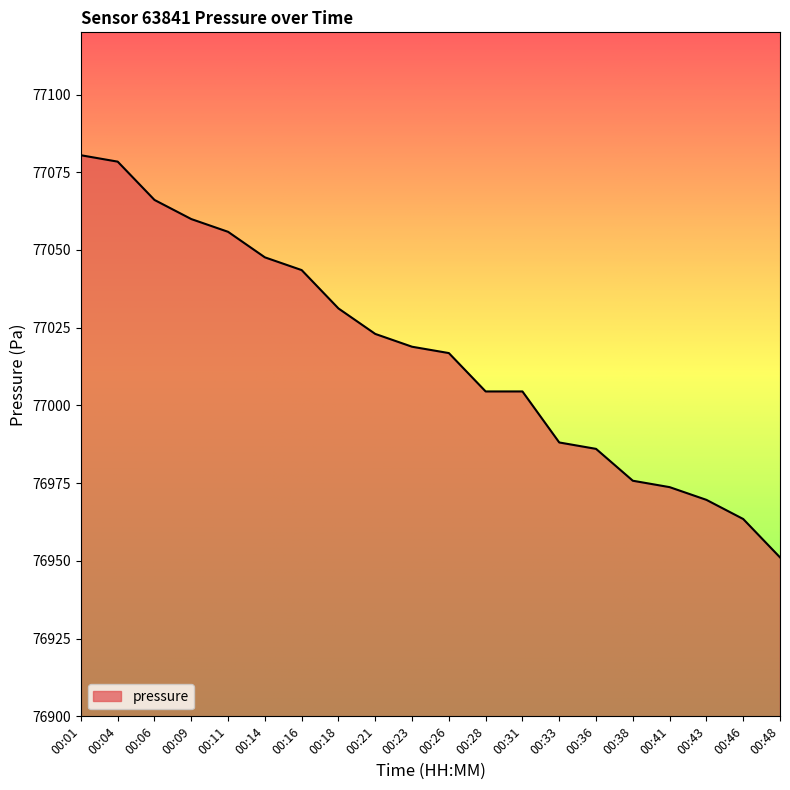

Where is the data nearest to the value 77015?

00:26